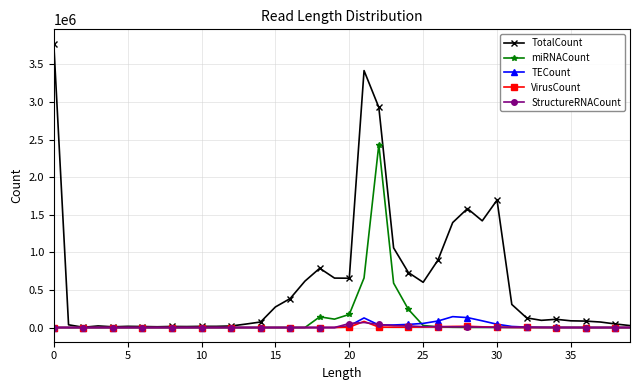

Which series has the largest total across all categories?

TotalCount